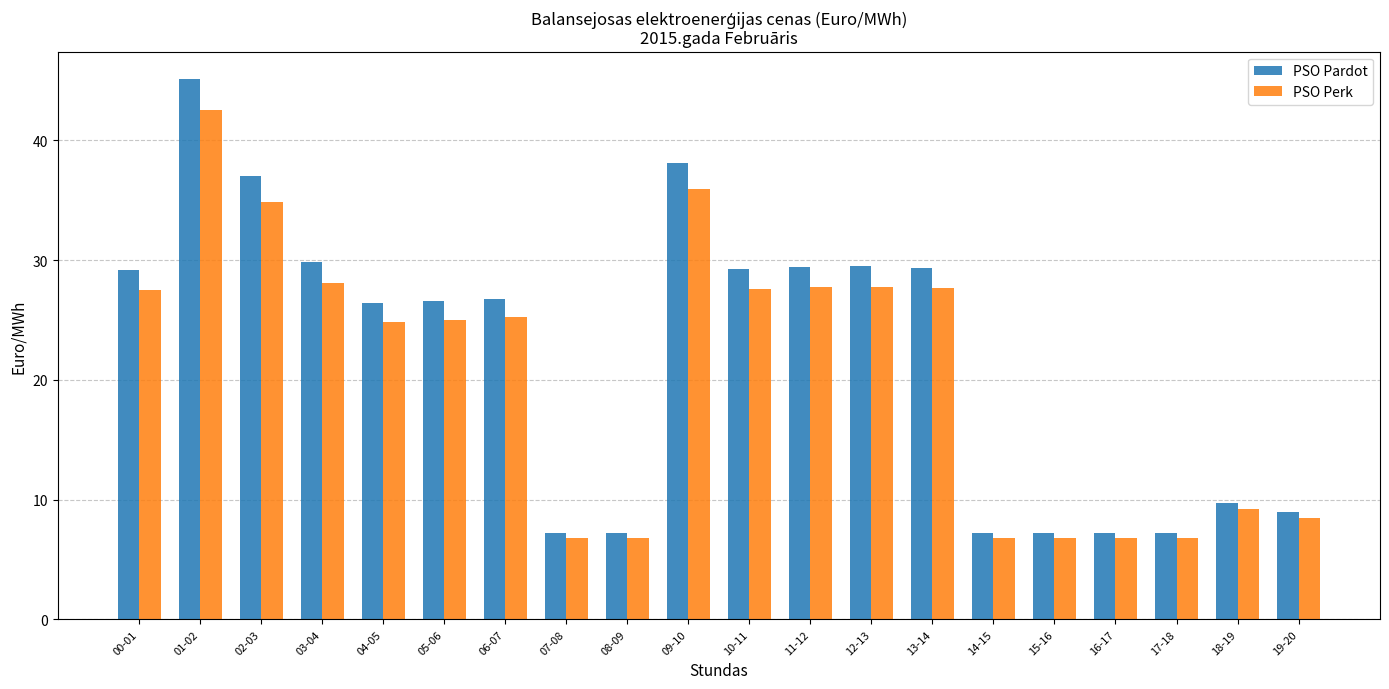

What is the value of the PSO Pardot bar at the 16th from the left?

7.2